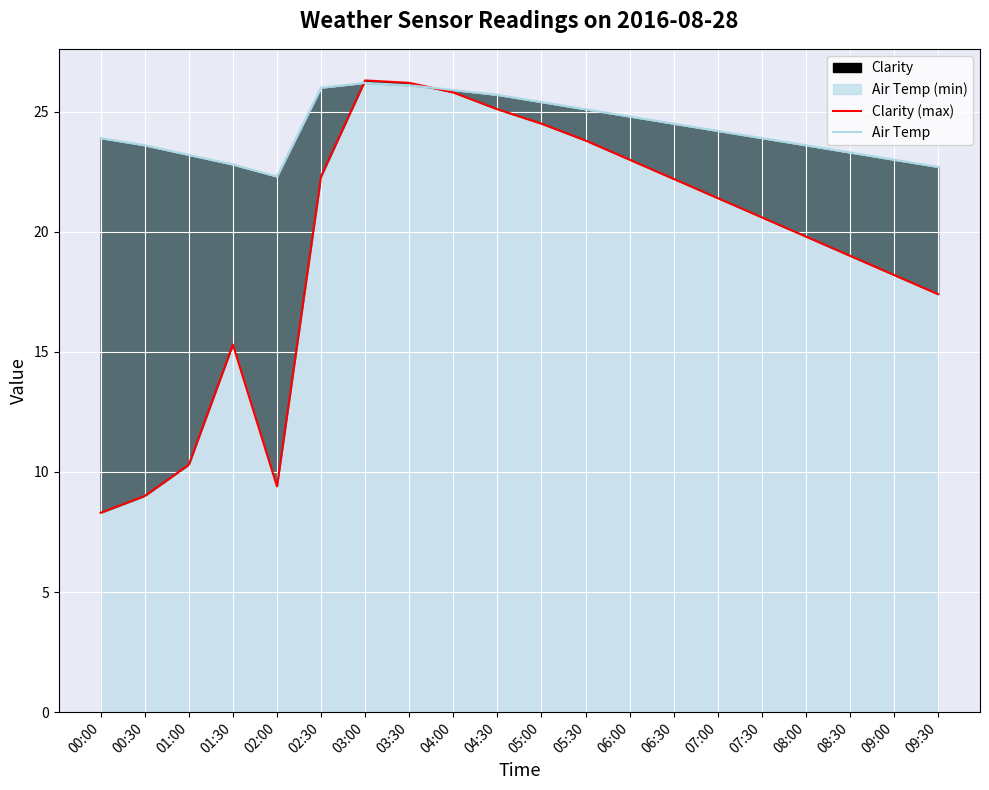

At which label is Air Temp closest to 24?

00:00